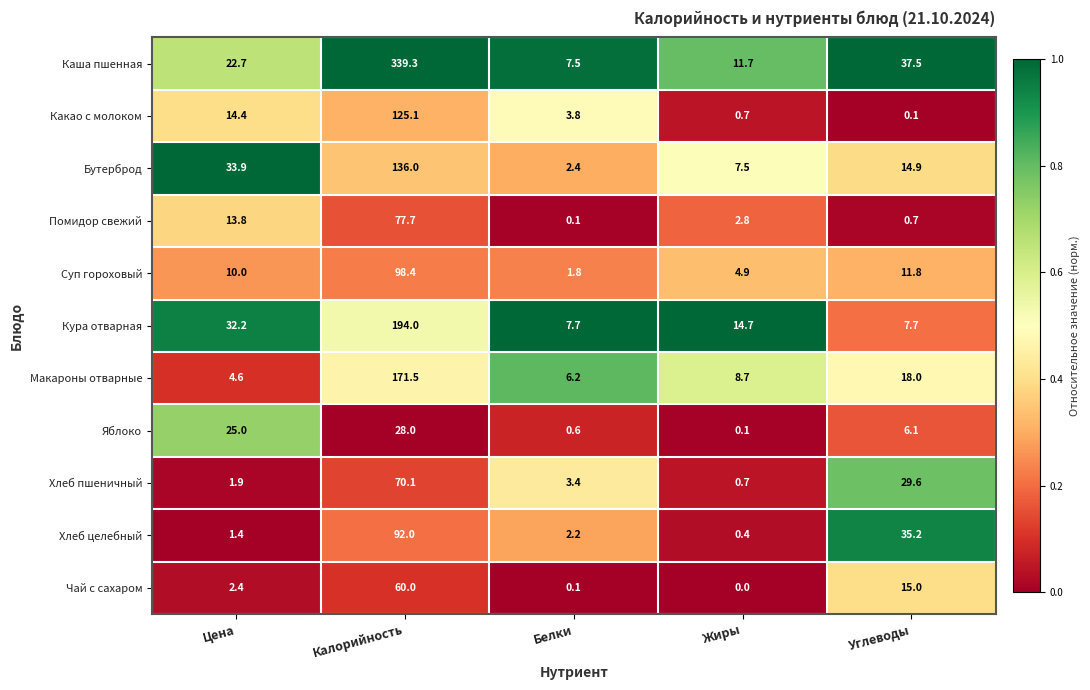

Rank the series at Цена from highest to lowest value.

Бутерброд, Кура отварная, Яблоко, Каша пшенная, Какао с молоком, Помидор свежий, Суп гороховый, Макароны отварные, Чай с сахаром, Хлеб пшеничный, Хлеб целебный